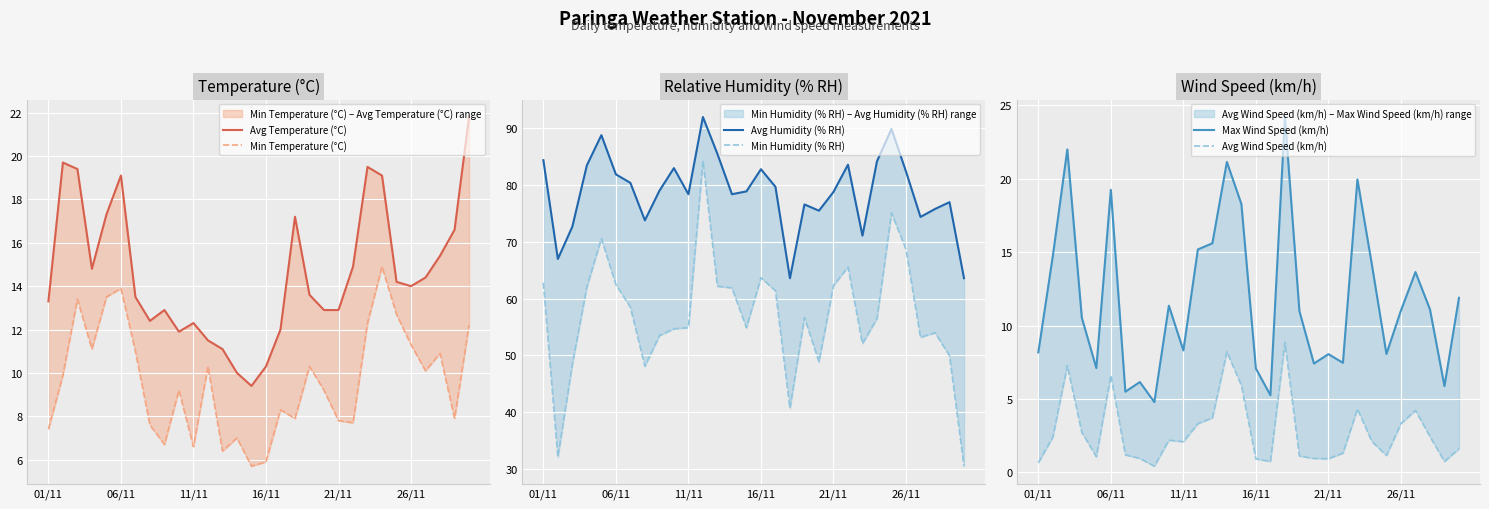

Between 6 and 29, which series saw the biggest shift?

Min Humidity (% RH)